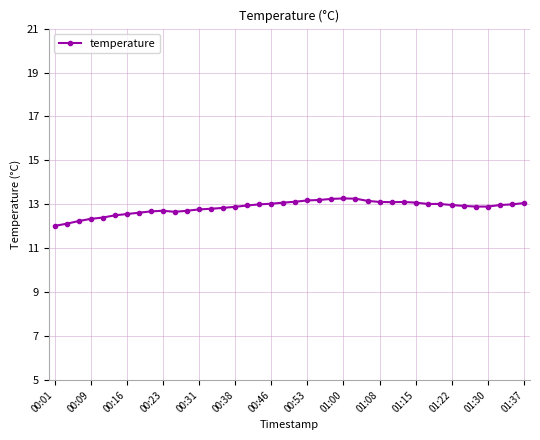

Does the chart have visible grid lines?

Yes